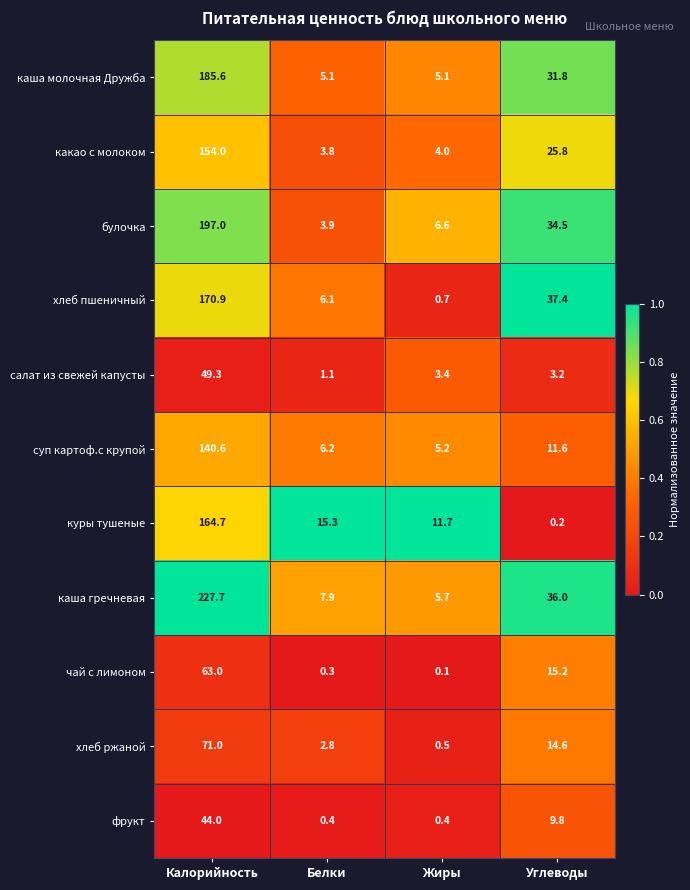

What is the difference between the maximum and minimum values in the хлеб ржаной series?

70.5